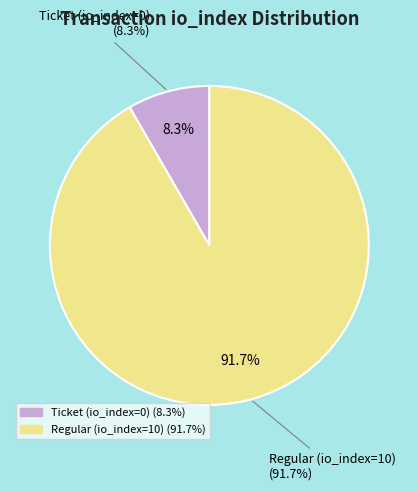

How many segments does this pie chart have?

2